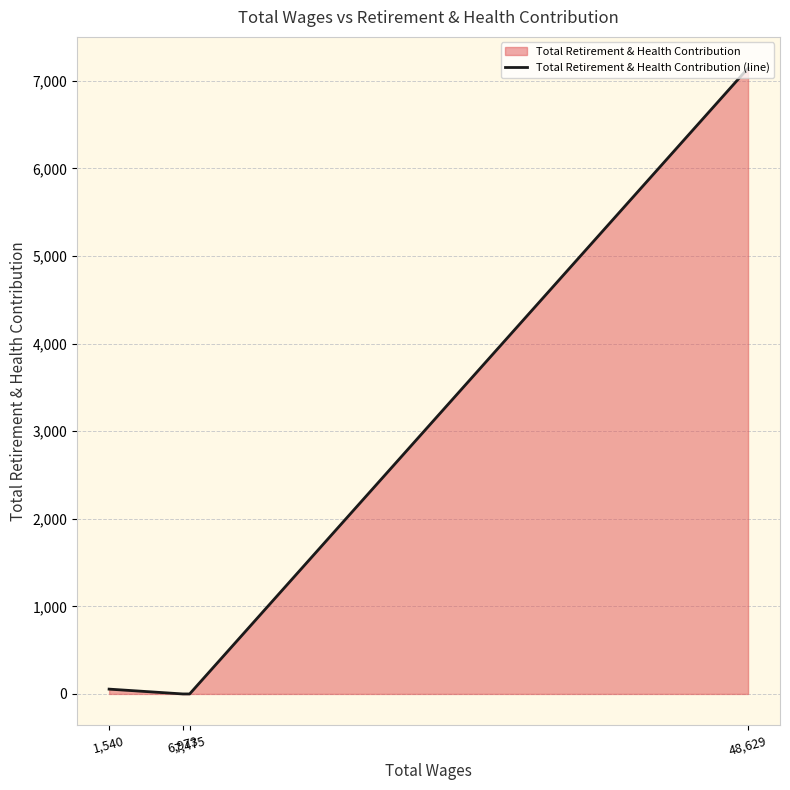

True or false: the data has more than 0 interior local peaks.

False